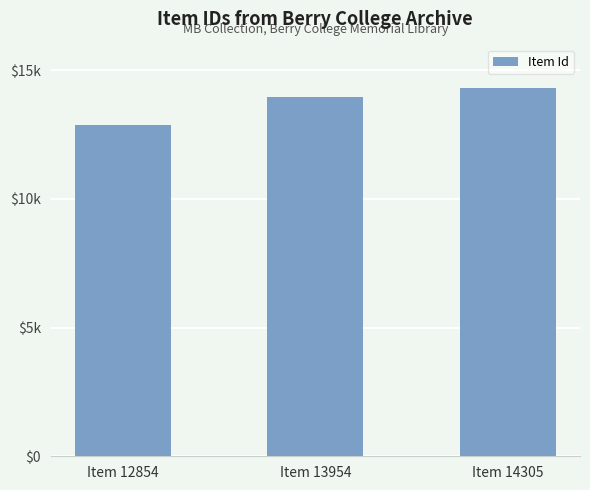

Between Item 12854 and Item 14305, which is larger?

Item 14305